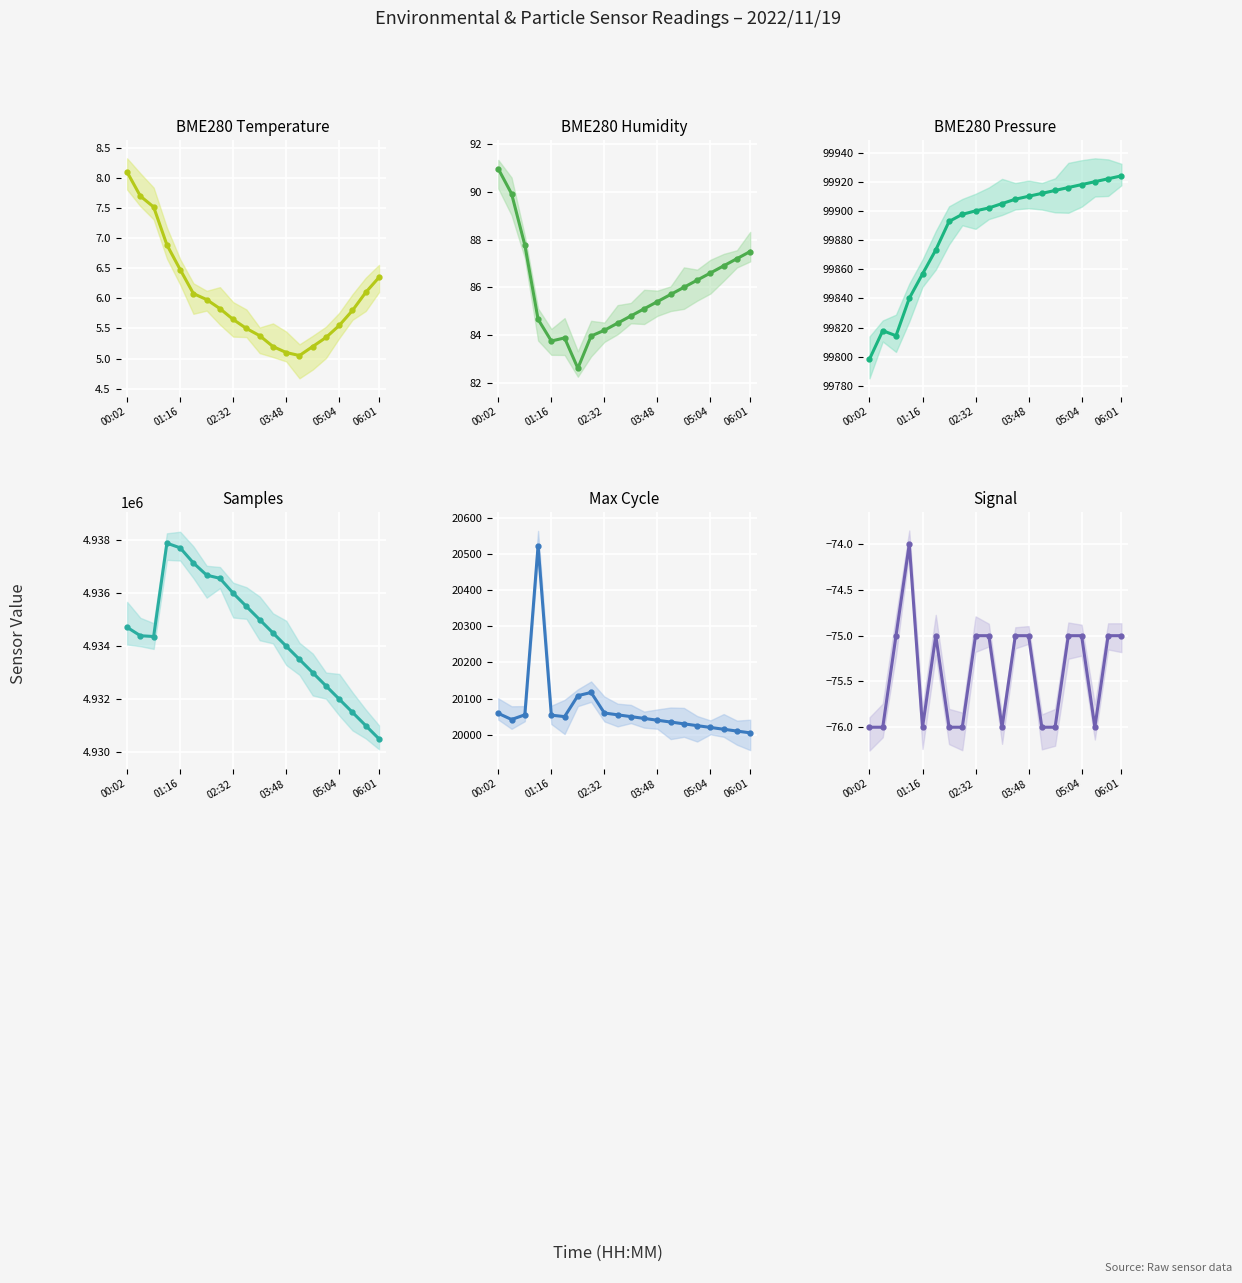

Count the Signal values in the range -76 to -75.

19